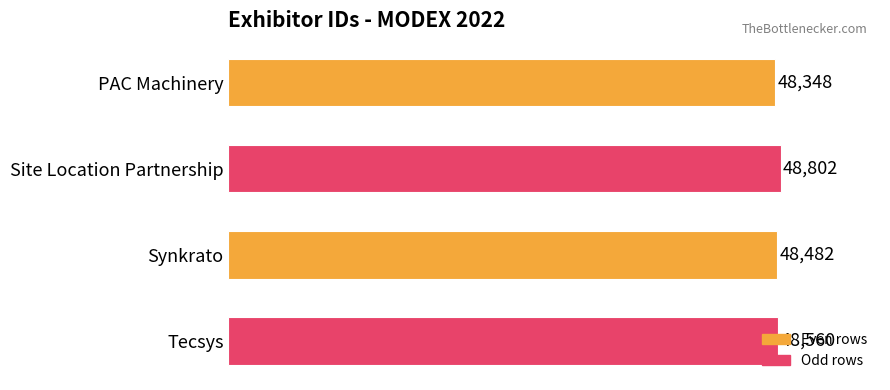

What is the sum of the values at Site Location Partnership and Synkrato?

97284